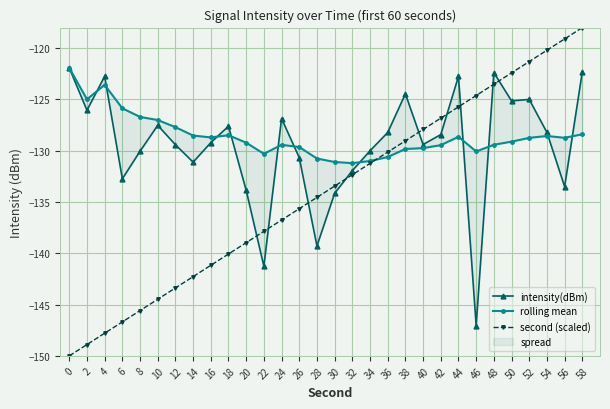

Which series ends up on top after the final intersection of second (scaled) and intensity(dBm)?

second (scaled)